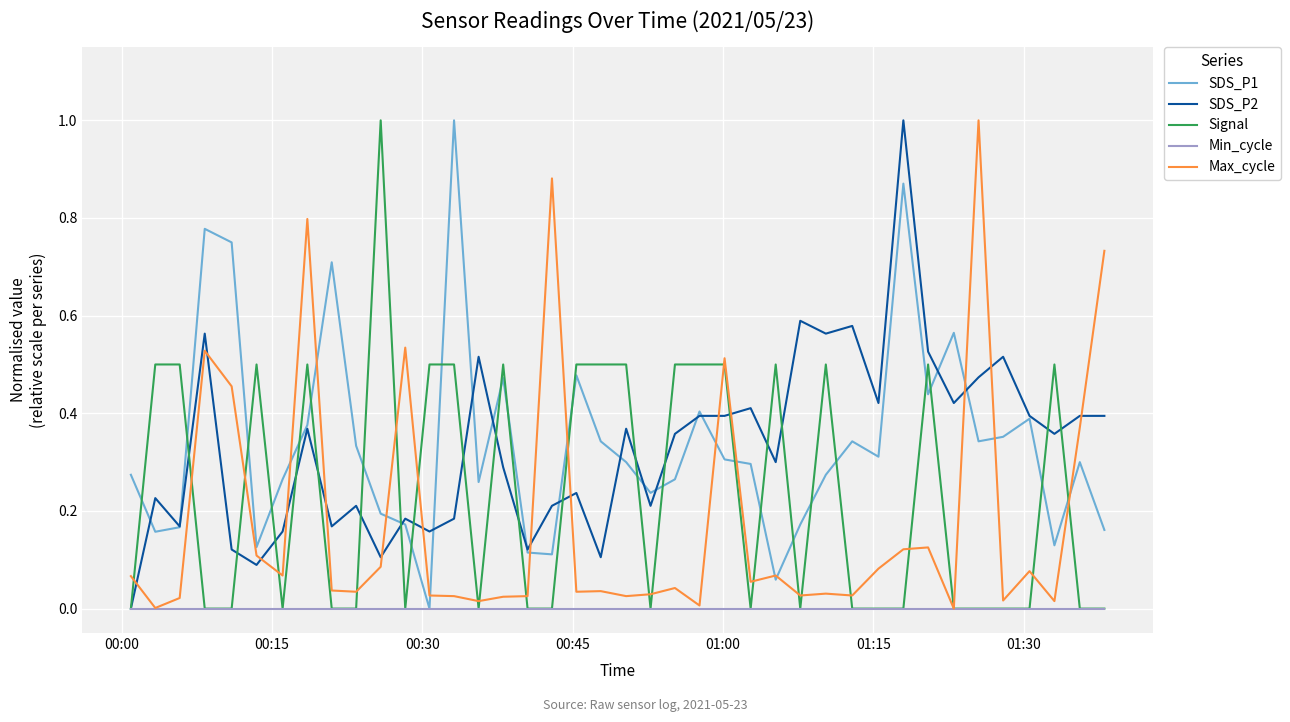

After their last crossing, which series has the higher values: SDS_P1 or Max_cycle?

Max_cycle